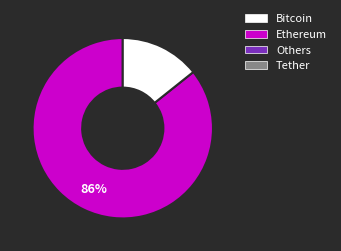

Count the number of slices in the pie.

2